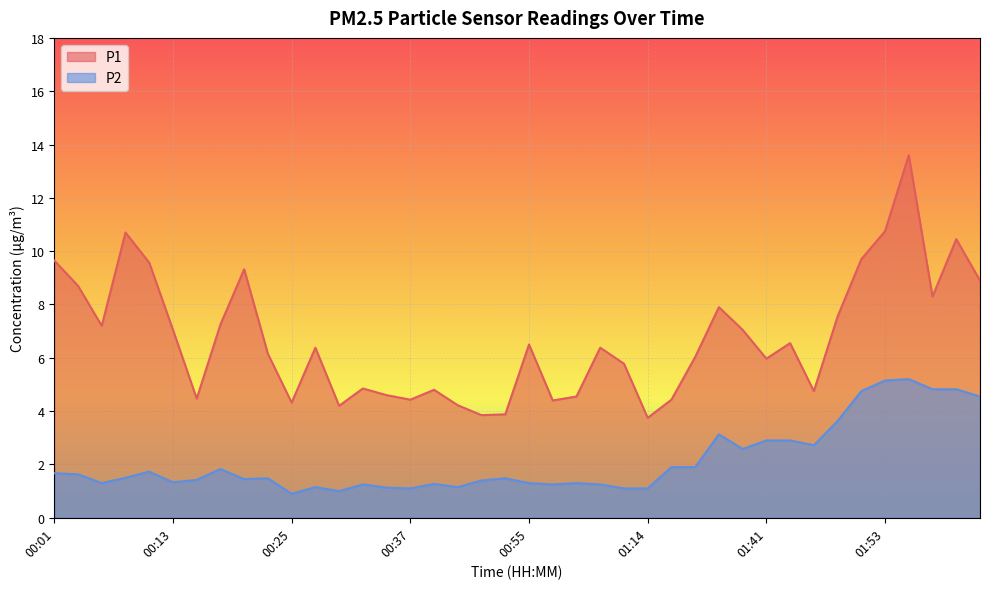

What is the value of the P1 point at the 29th from the left?

7.9